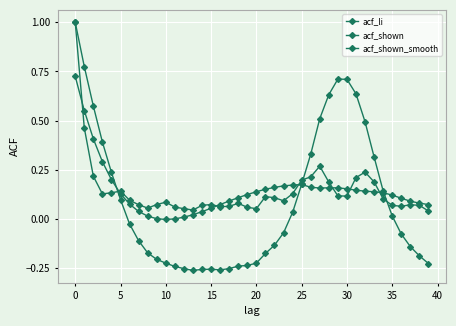

Does the chart have visible grid lines?

Yes